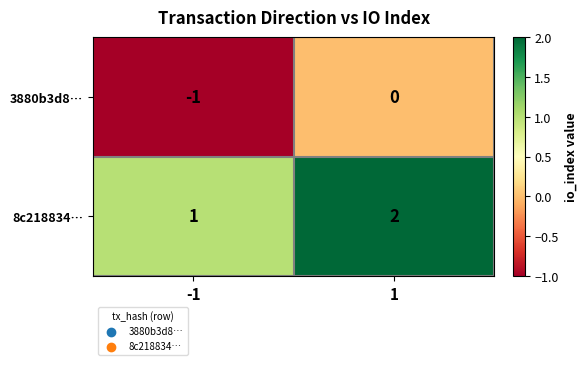

How many categories are shown in the chart?

2